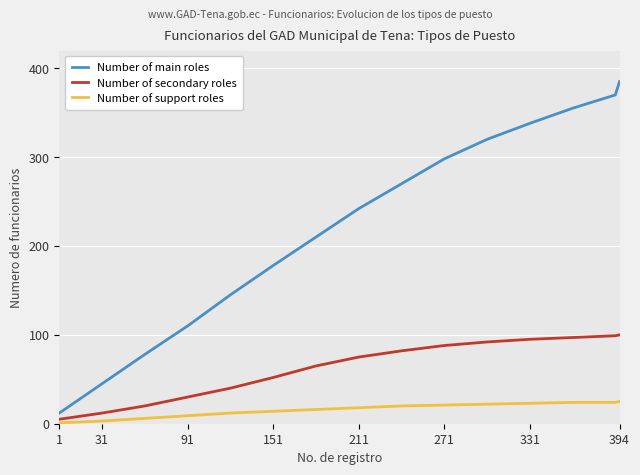

What is the greatest value displayed?

385